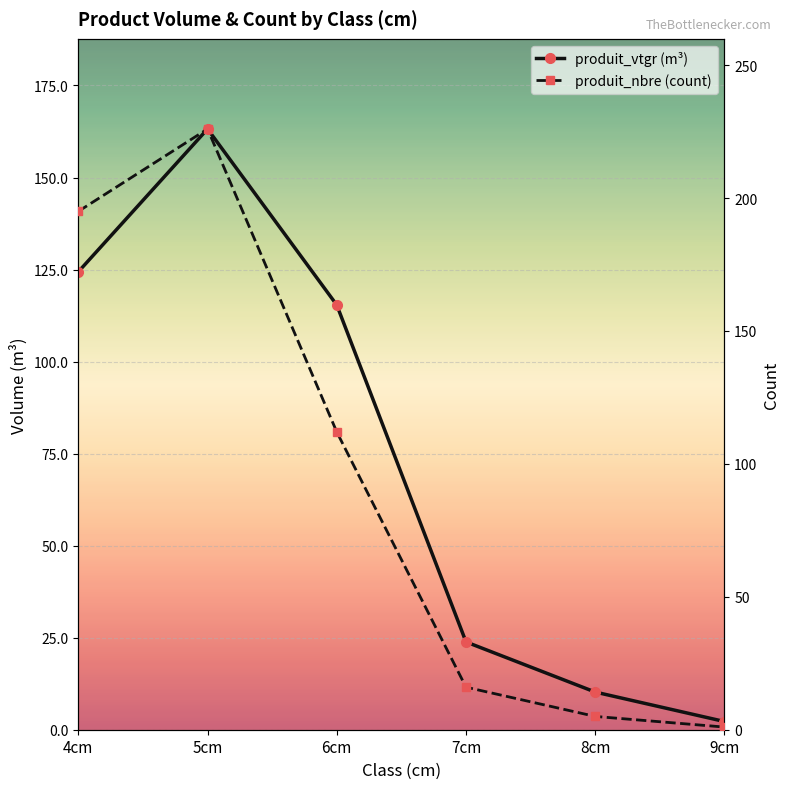

What is the average value of the produit_vtgr series?

73.2